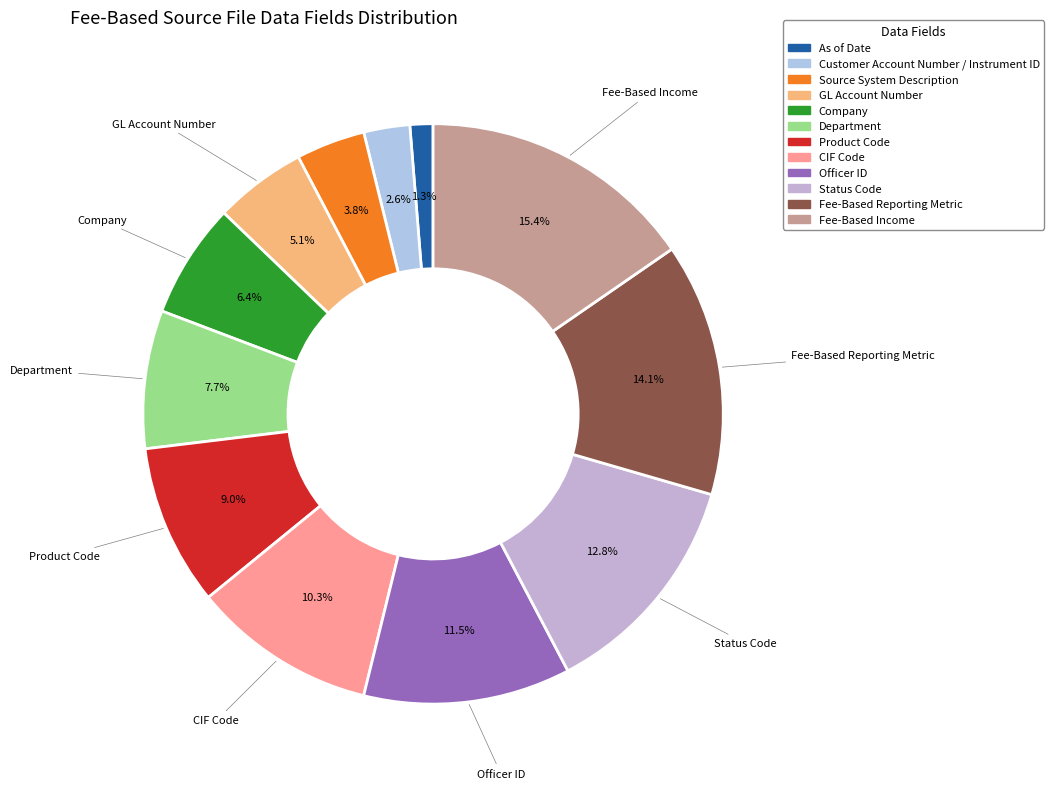

How many segments does this pie chart have?

12